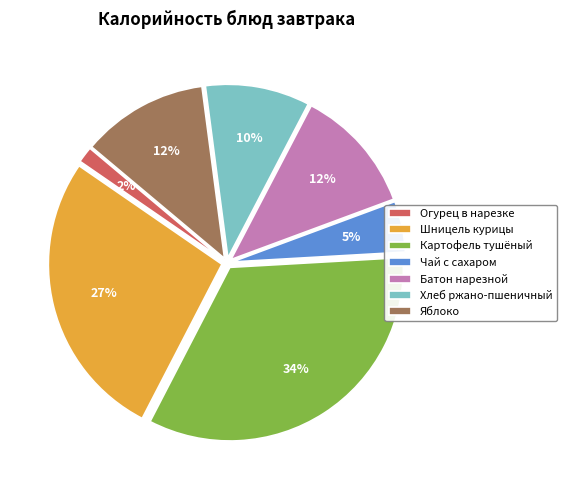

Is there a majority slice in this chart?

No